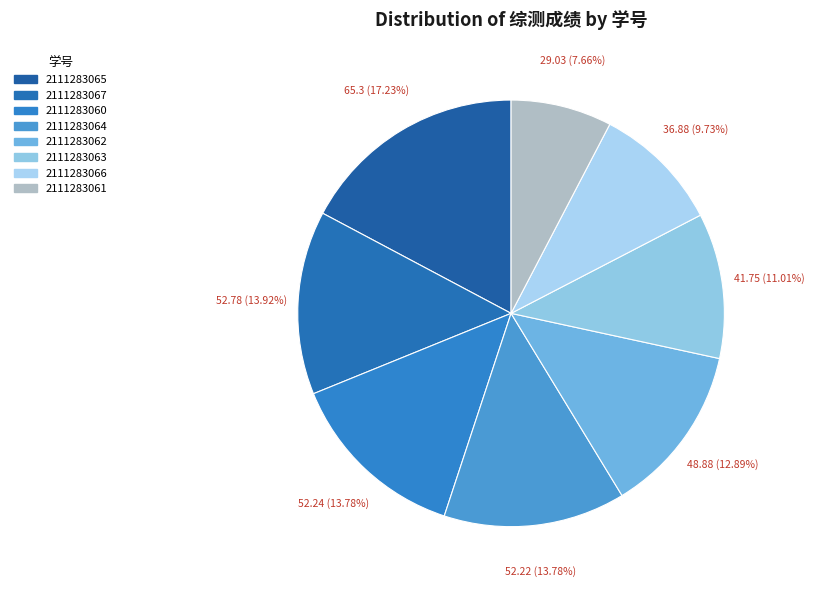

Do 2111283060 and 2111283062 together represent more than half of the pie?

No